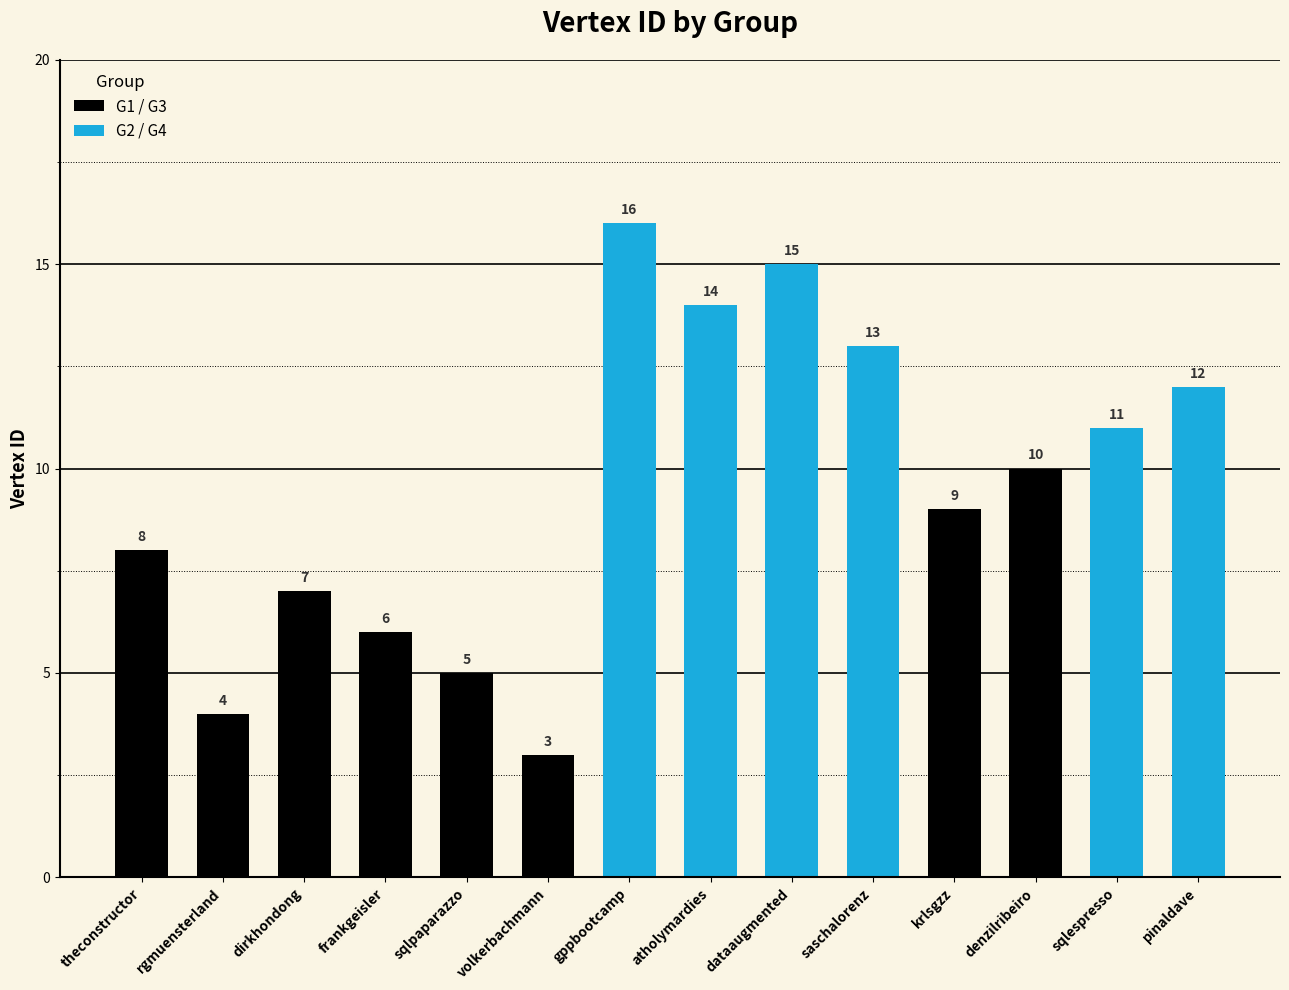

Reading left to right, extract all data points from this chart.

theconstructor=8	rgmuensterland=4	dirkhondong=7	frankgeisler=6	sqlpaparazzo=5	volkerbachmann=3	gppbootcamp=16	atholymardies=14	dataaugmented=15	saschalorenz=13	krlsgzz=9	denzilribeiro=10	sqlespresso=11	pinaldave=12